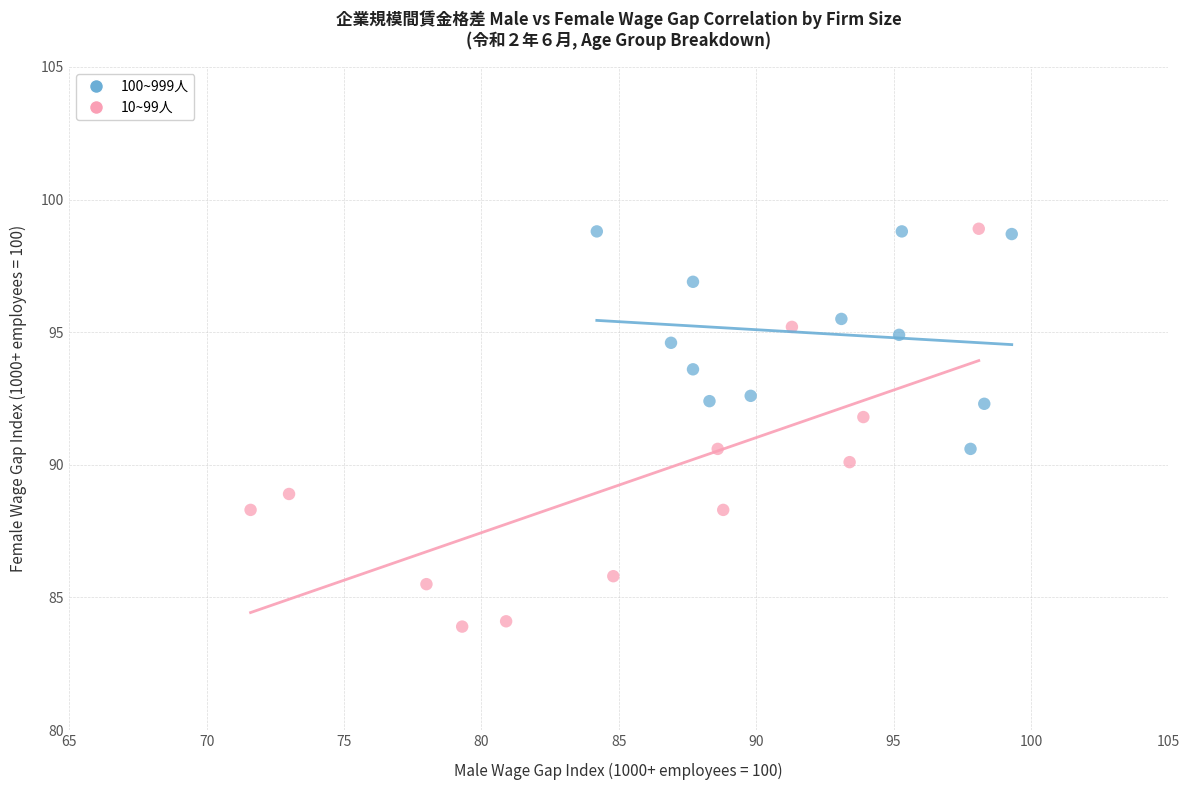

Which series reaches the minimum Y coordinate?

10~99人